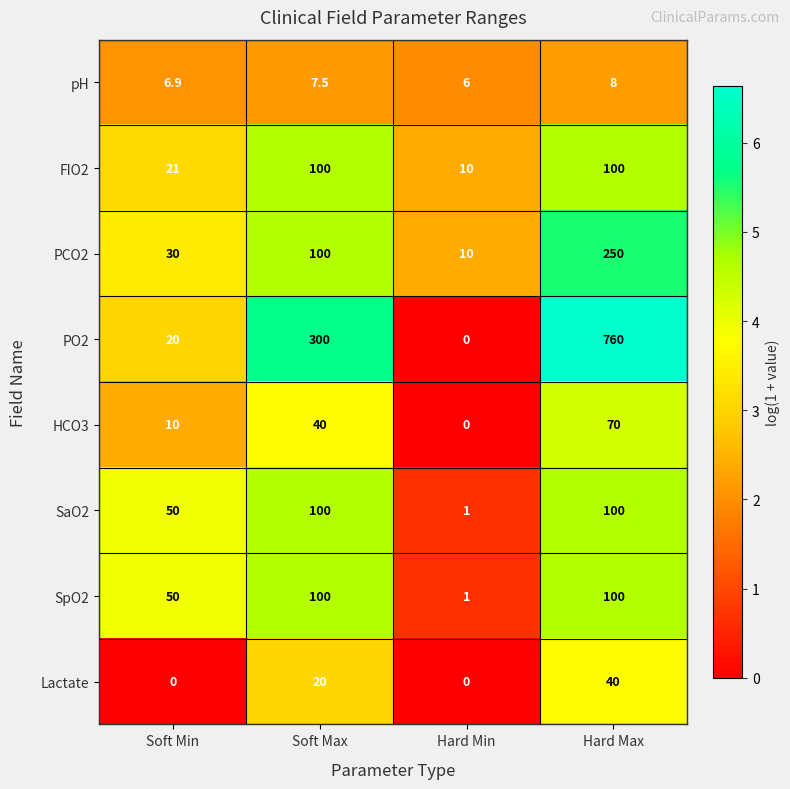

At how many categories does at least one series exceed 5?

4